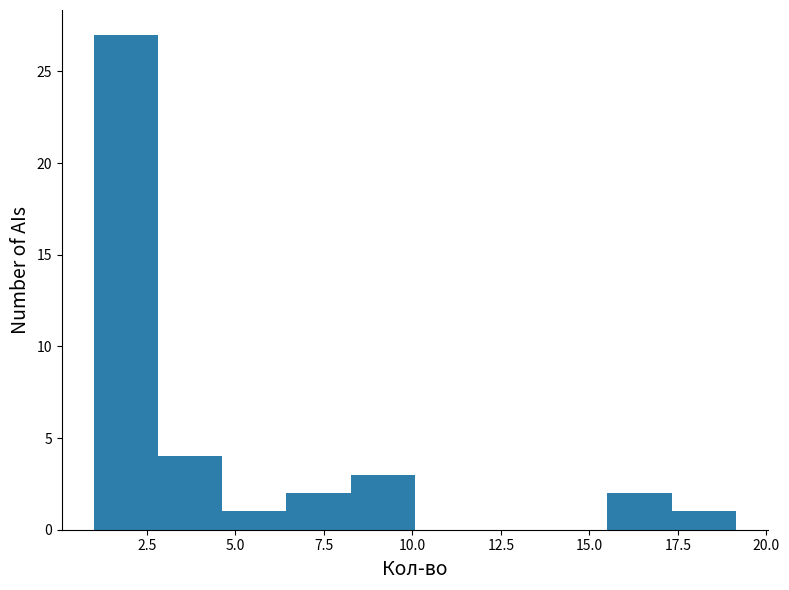

Around what value on the x-axis is the tallest bar? Give the approximate position of its centre, as read against the axis.

2.0